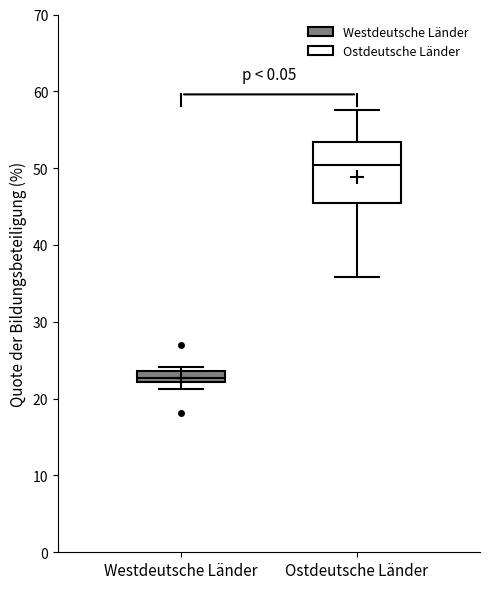

Comparing the boxes themselves (not the whiskers), which one is the tallest?

Ostdeutsche Länder